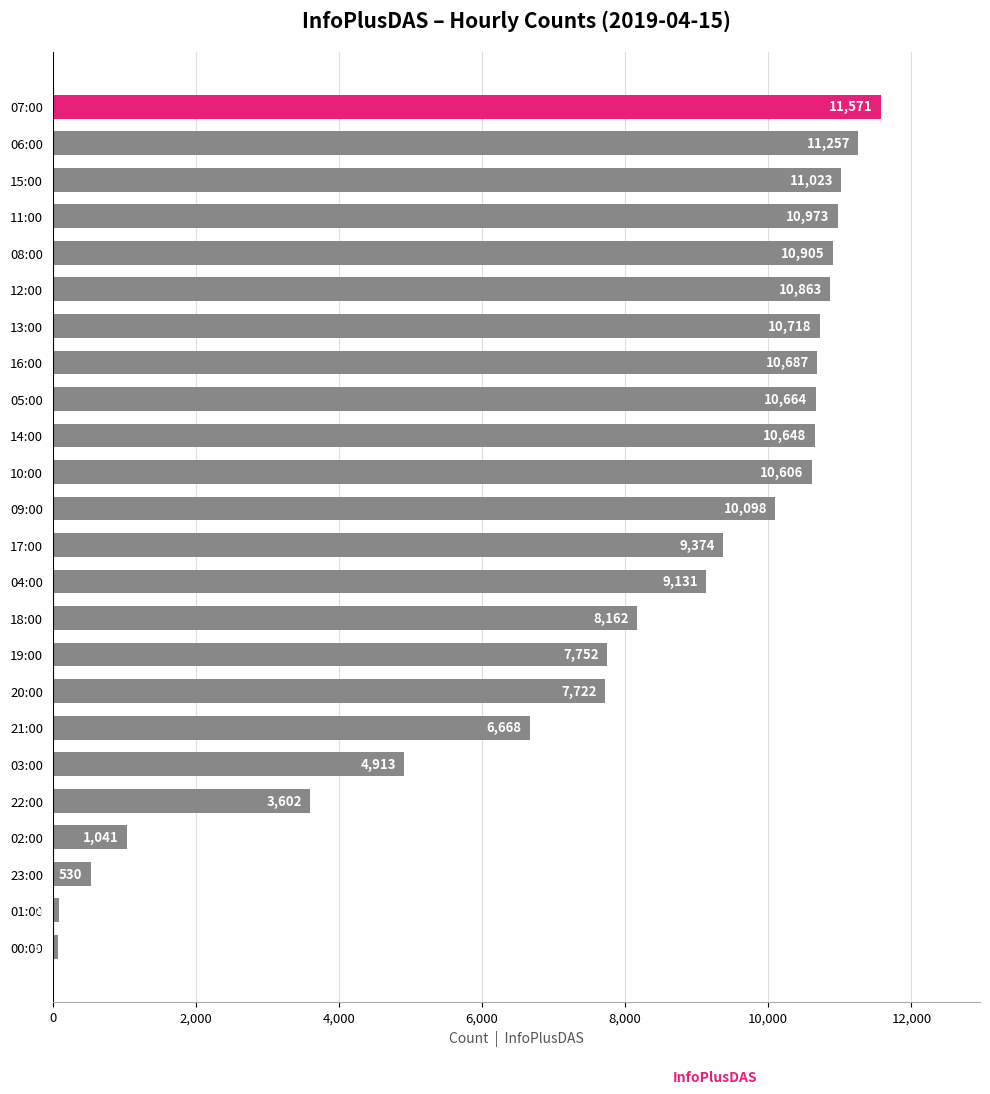

The value at 13:00 is 10718. True or false?

True